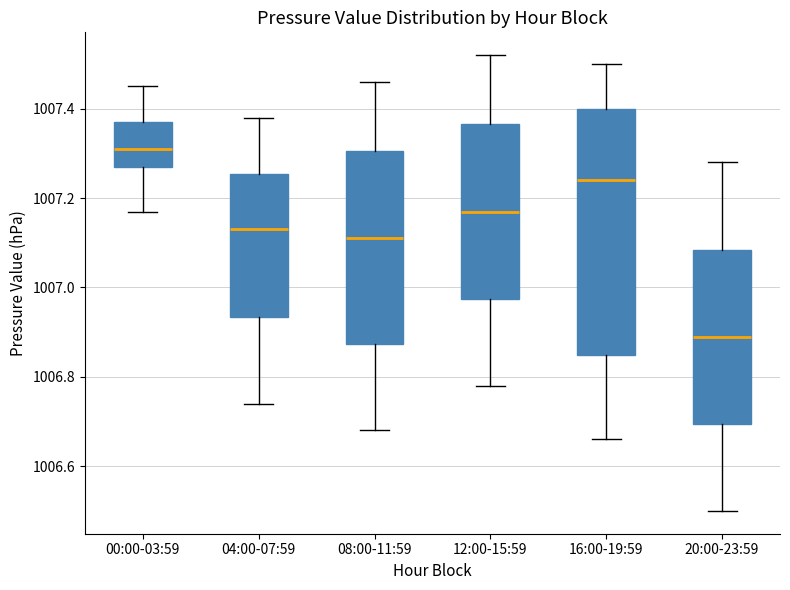

Reading left to right, transcribe this box plot: for each box, give where its median line is, the range the box spans, and where its two whiskers end, as read against the y-axis. The values are not printed on the chart, so give them approximately, as read against the axis.

00:00-03:59: median 1007.32, box 1007.28 to 1007.38, whiskers 1007.18 to 1007.46
04:00-07:59: median 1007.14, box 1006.94 to 1007.26, whiskers 1006.74 to 1007.38
08:00-11:59: median 1007.12, box 1006.88 to 1007.30, whiskers 1006.68 to 1007.46
12:00-15:59: median 1007.18, box 1006.98 to 1007.36, whiskers 1006.78 to 1007.52
16:00-19:59: median 1007.24, box 1006.86 to 1007.40, whiskers 1006.66 to 1007.50
20:00-23:59: median 1006.90, box 1006.70 to 1007.08, whiskers 1006.50 to 1007.28